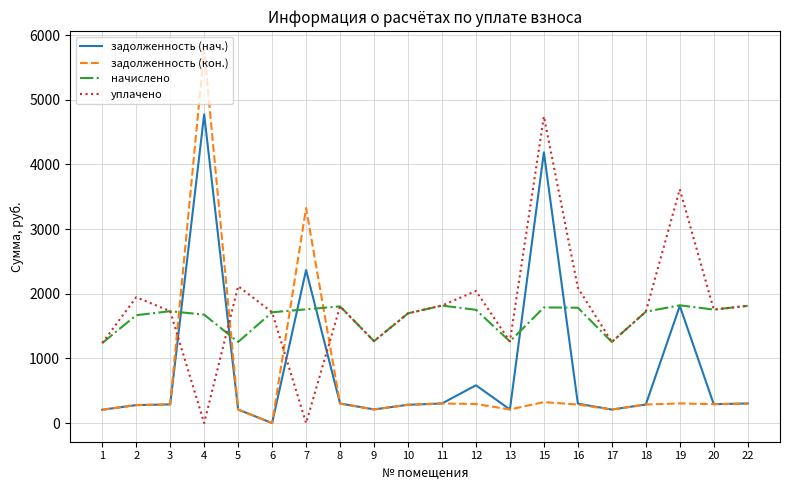

What is the maximum value for задолженность (кон.)?

5770.6